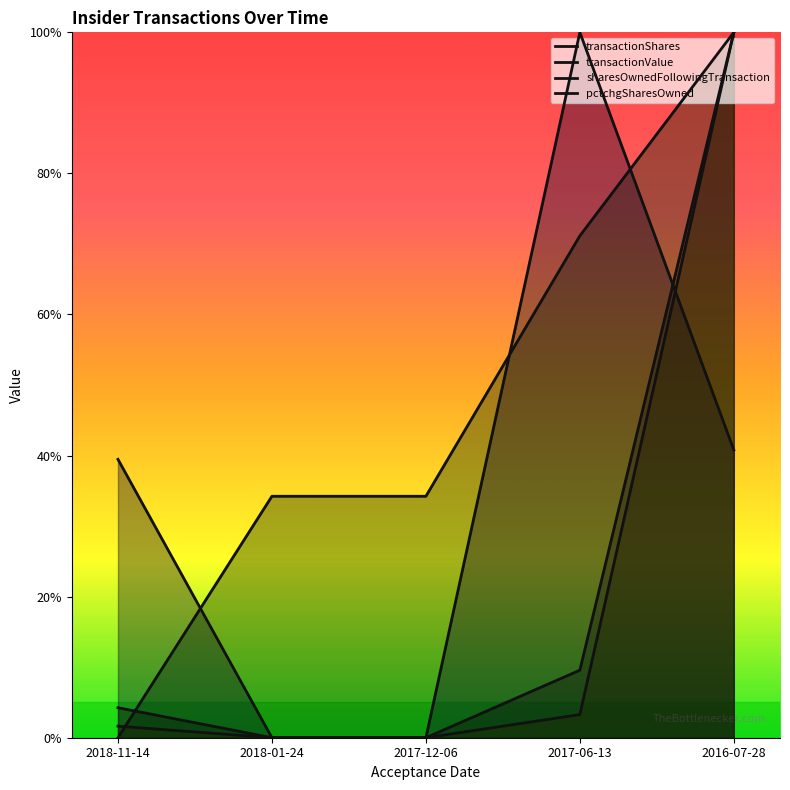

What is the sum of all transactionValue values?

2.4